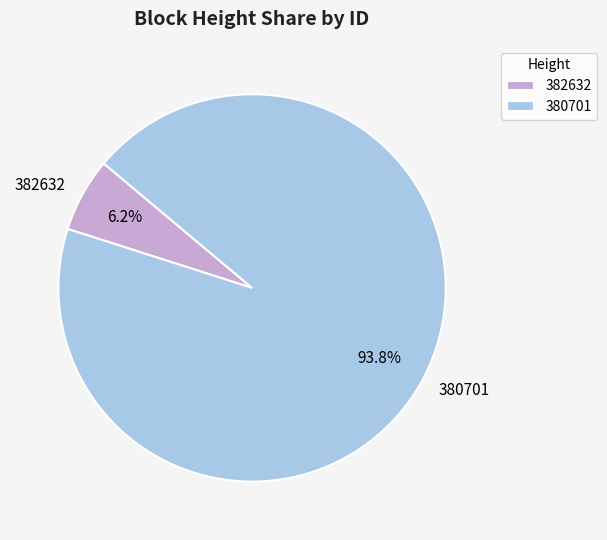

Between 380701 and 382632, which is larger?

380701